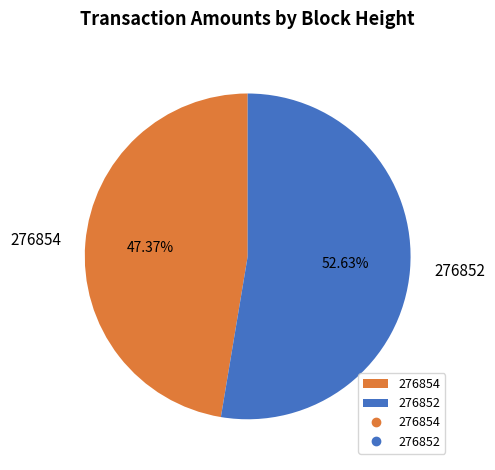

To the nearest percent, what is the difference between the largest and smallest slice percentages?

5%